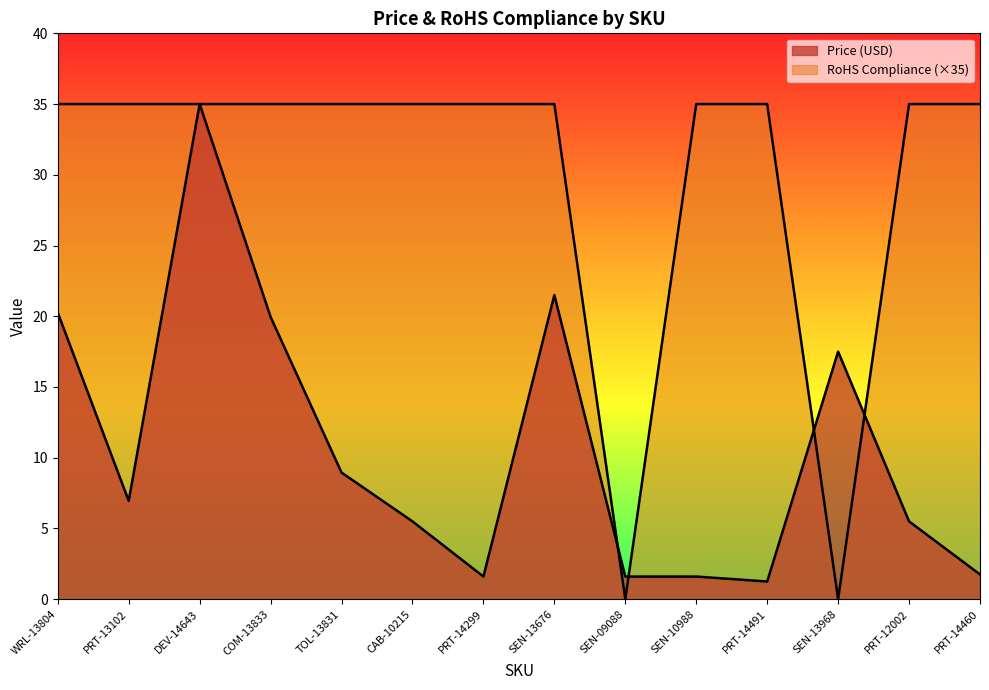

How many interior local valleys does the Price (USD) series have?

3